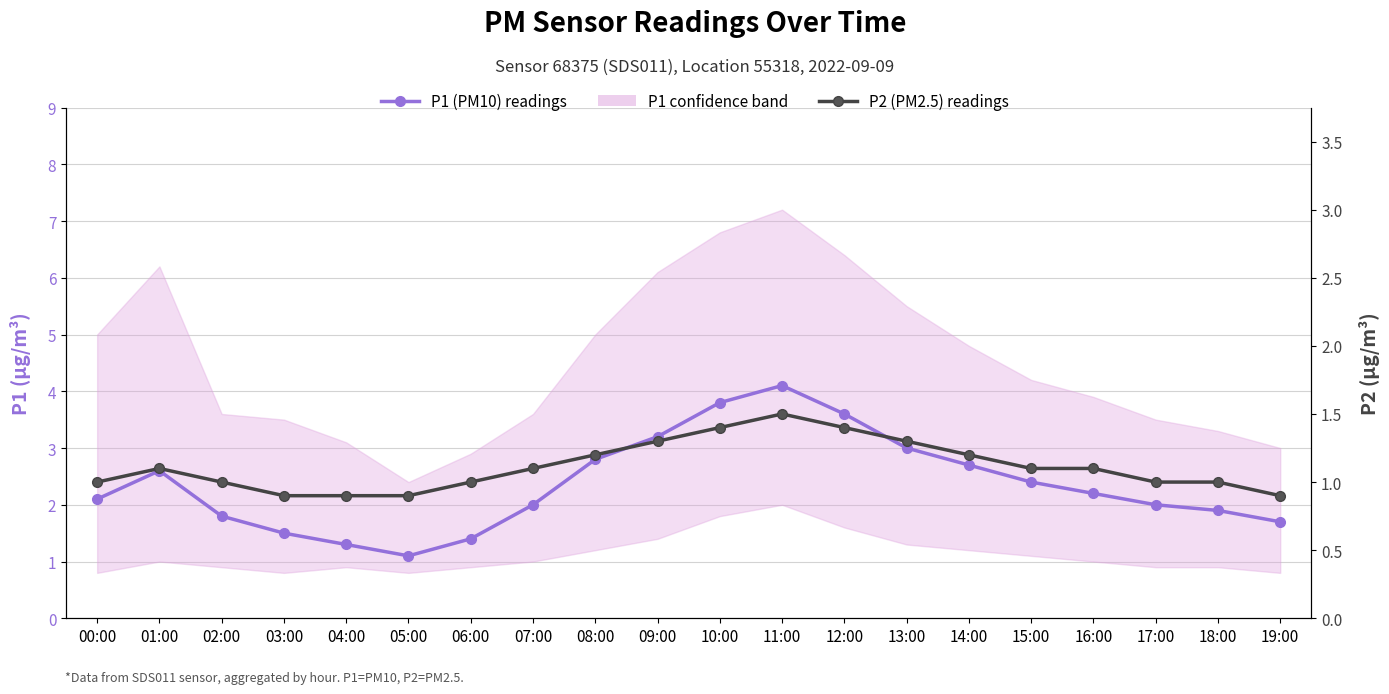

At which category does P1 (PM10) readings reach its first local valley?

05:00